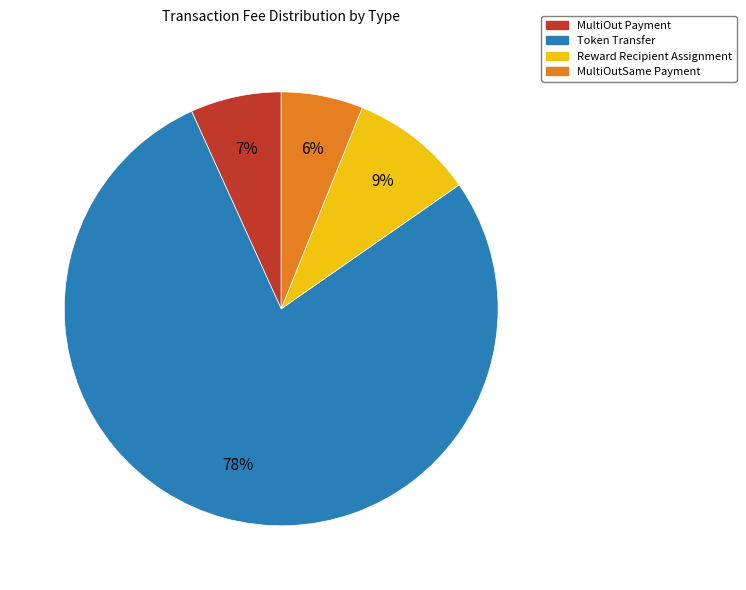

Rank the categories by value from lowest to highest.

MultiOutSame Payment, MultiOut Payment, Reward Recipient Assignment, Token Transfer